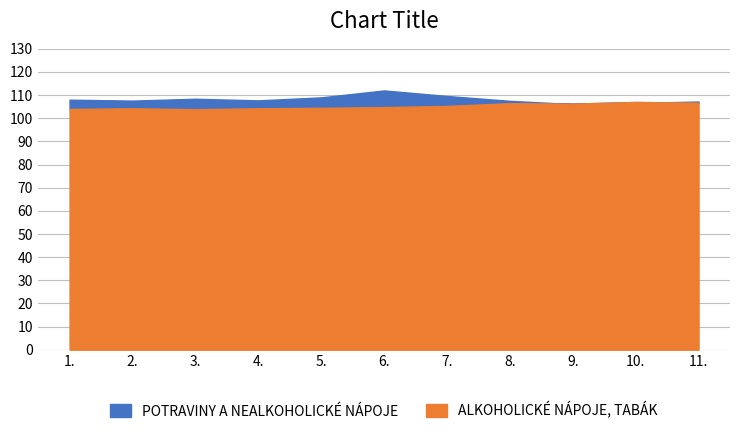

Rank the series by their maximum value, from lowest to highest.

ALKOHOLICKÉ NÁPOJE, TABÁK, POTRAVINY A NEALKOHOLICKÉ NÁPOJE